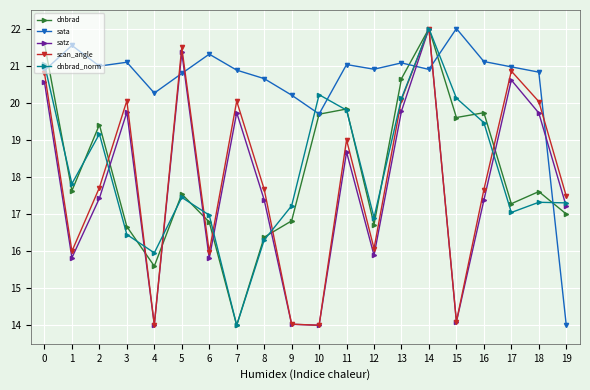

Which series has the largest total across all categories?

sata